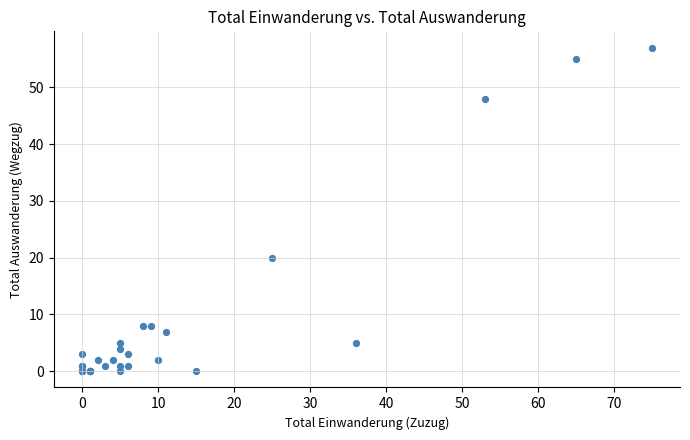

What Y value in the scatter plot is closest to 28?

20